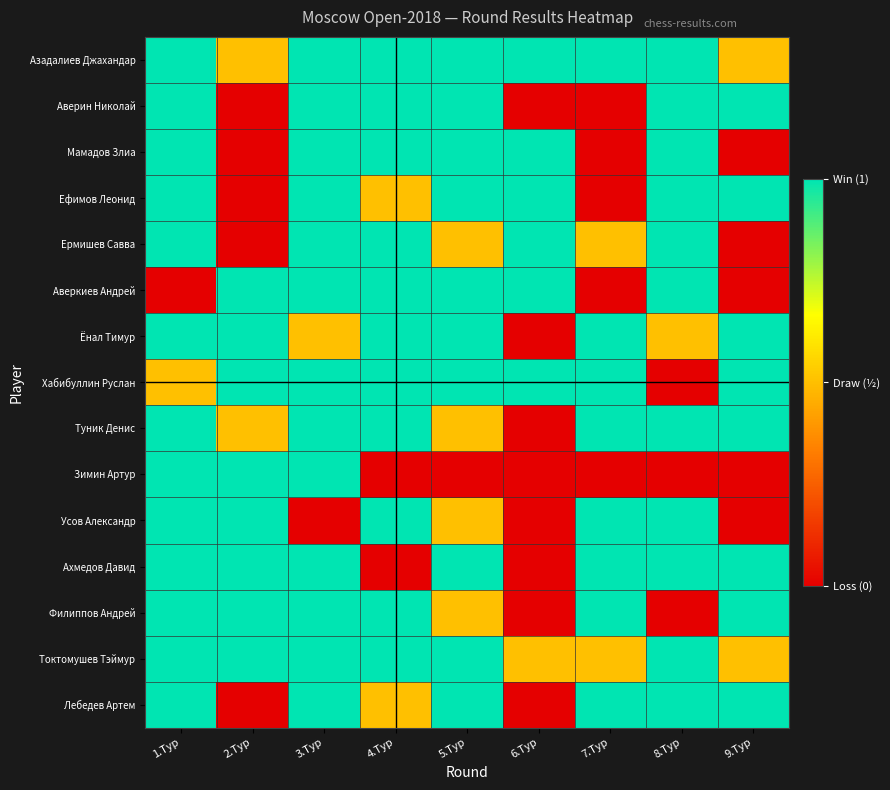

Which category has the highest value across all series?

1.Тур